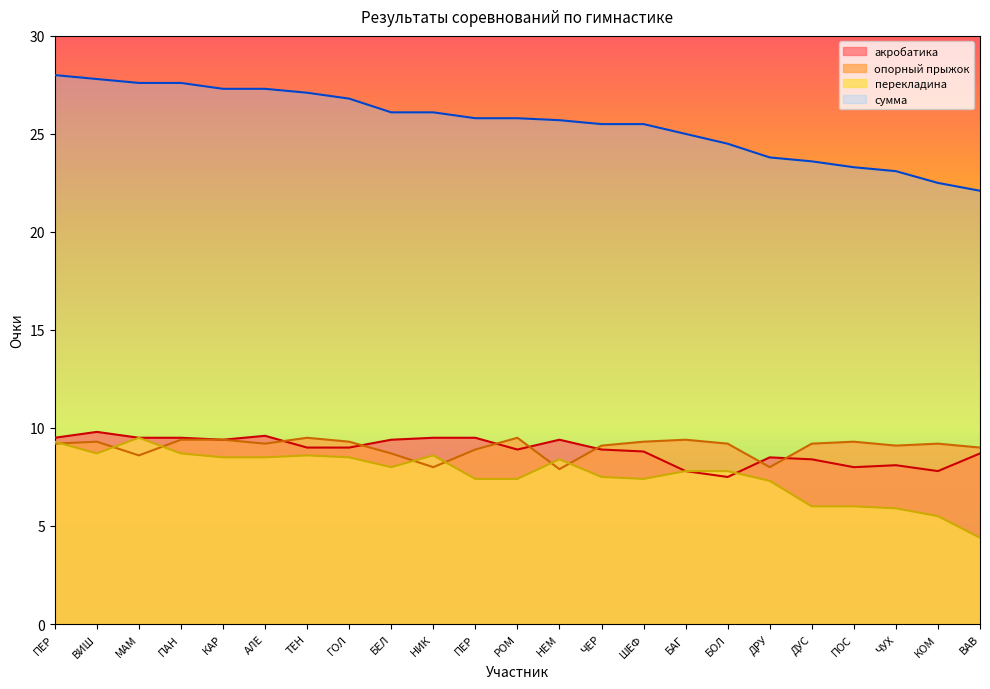

Is it true that опорный прыжок equals 9.2 at КОМ?

True